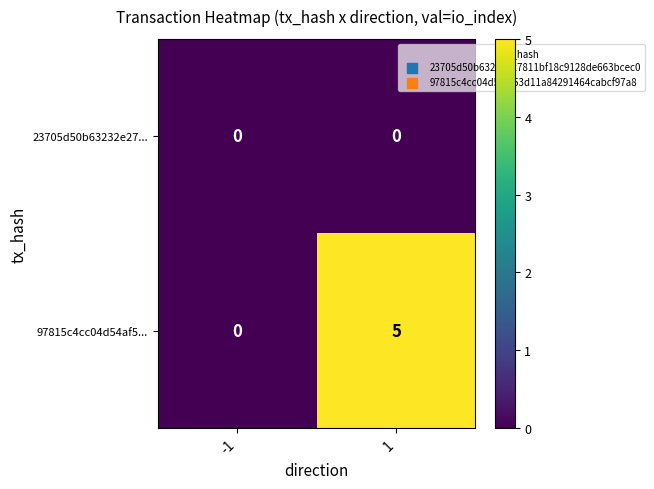

The value of 97815c4cc04d54af5... at 1 is 5. True or false?

True